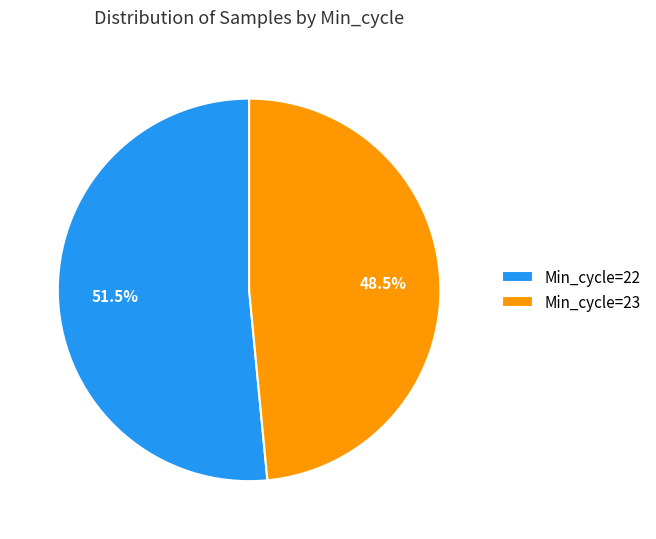

Does Min_cycle=22 represent more than half of the total?

Yes